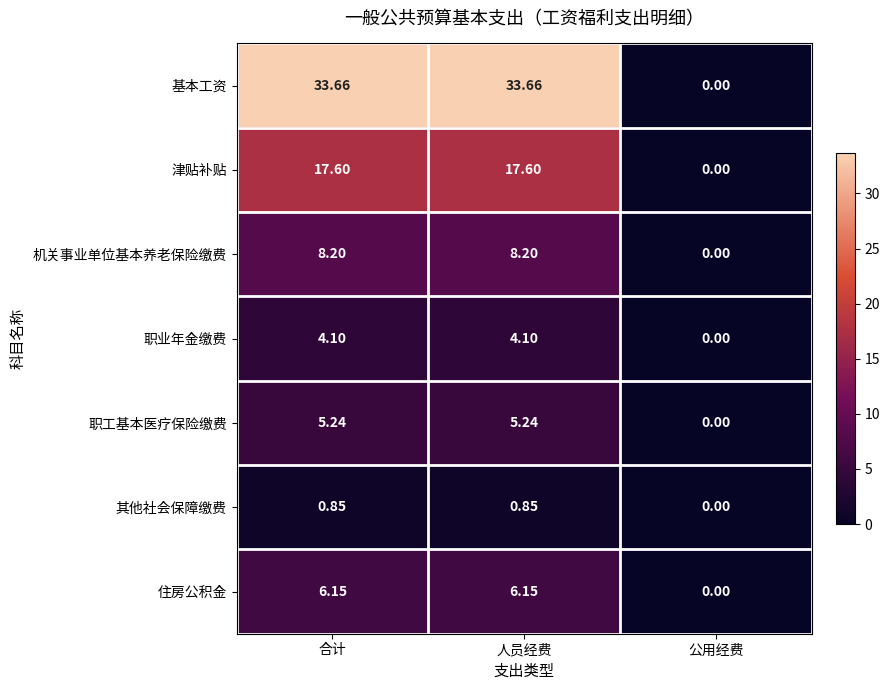

At how many categories does at least one series exceed 2?

2